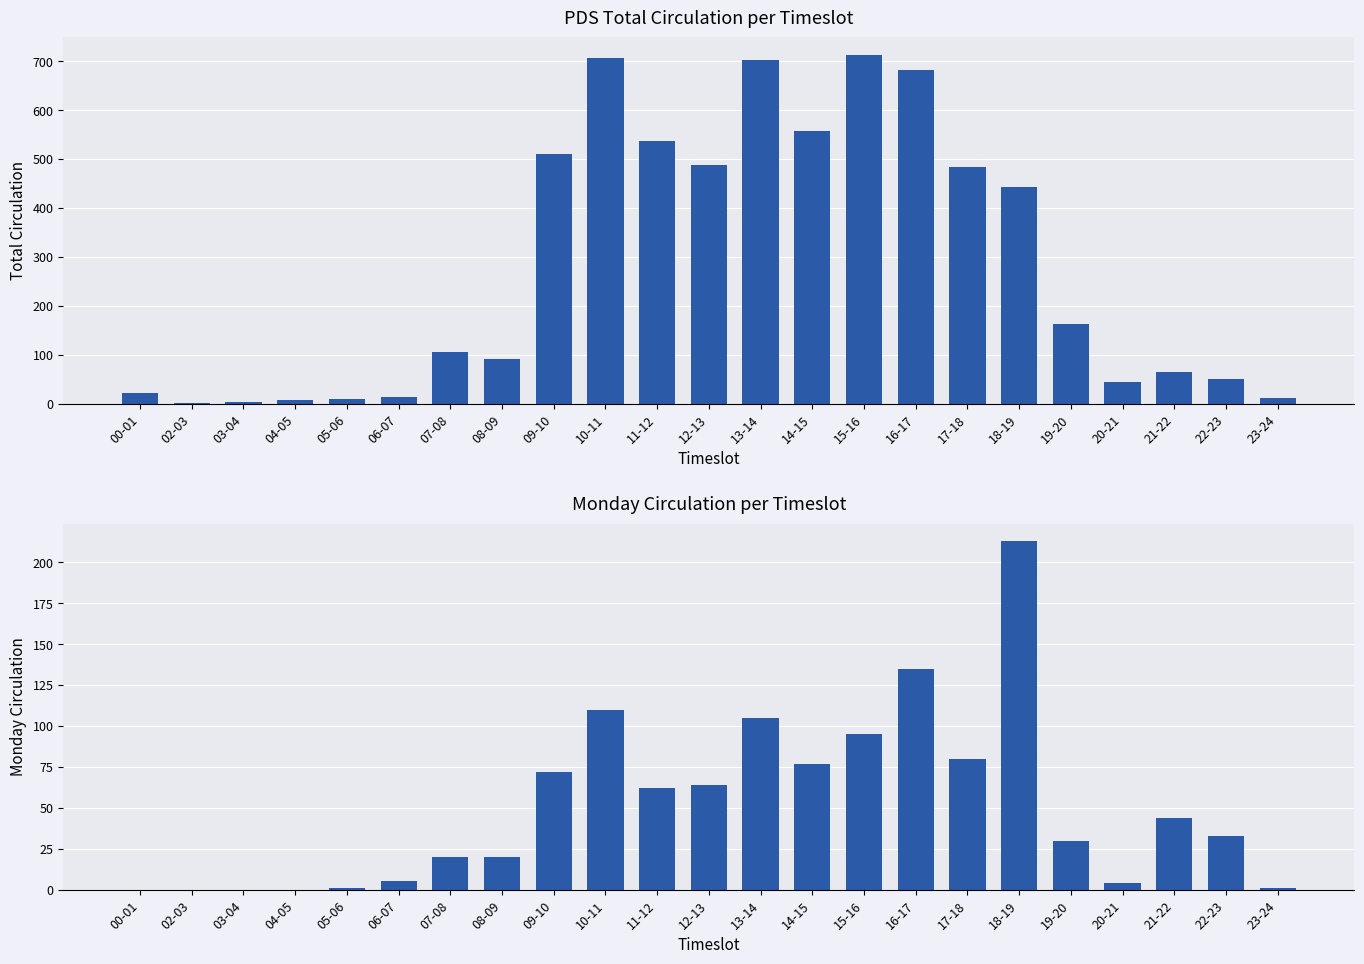

How many groups of bars are there?

23